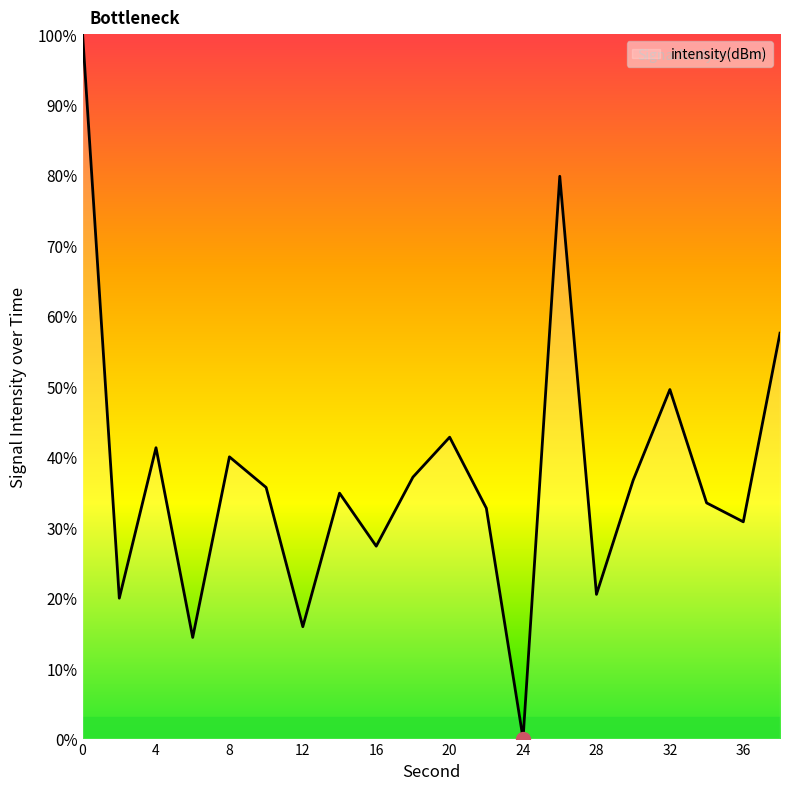

What is the difference between the maximum and minimum values?

100.0